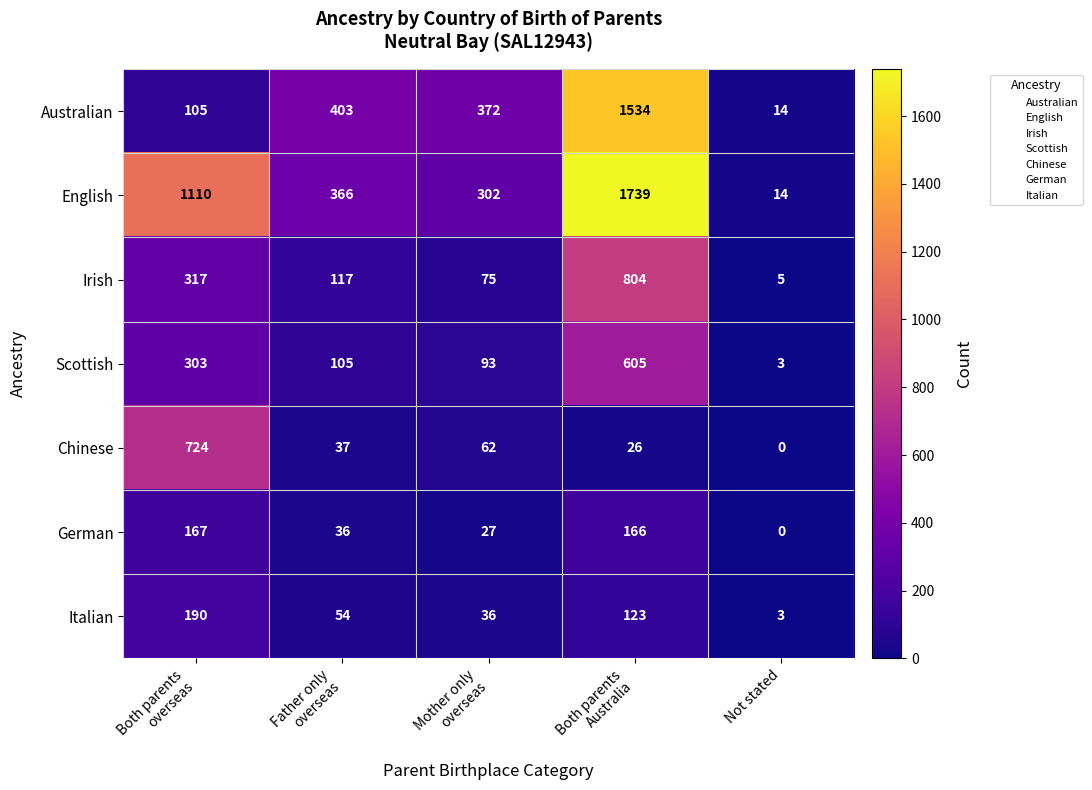

Which series has the widest spread of values?

English